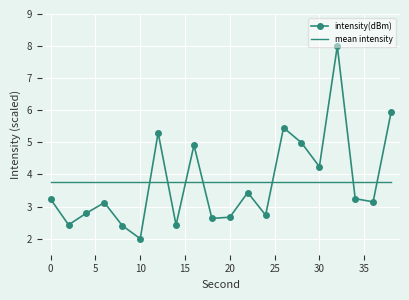

How many intersections are there between mean intensity and intensity(dBm)?

7